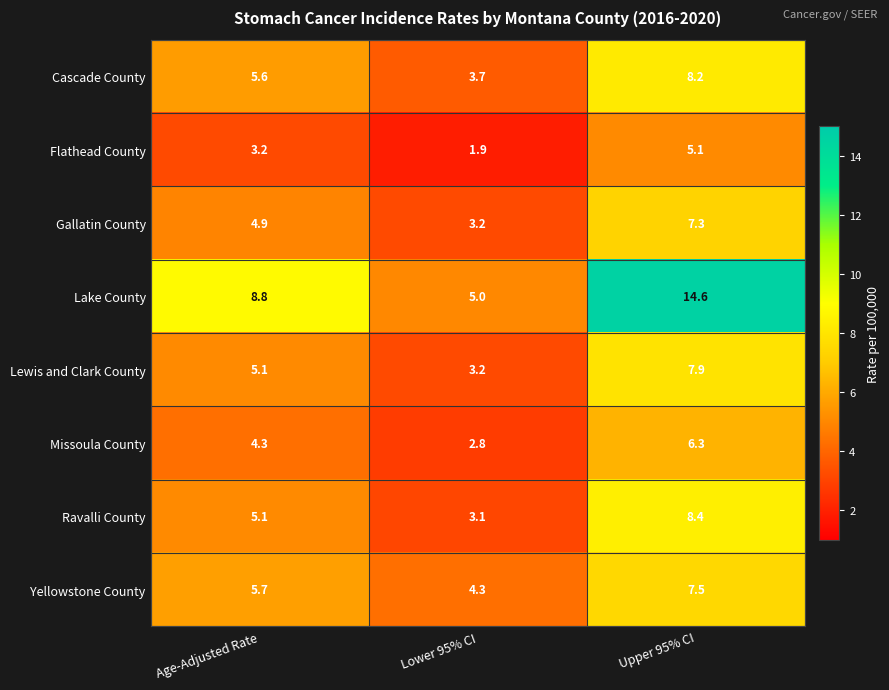

Reading right to left, transcribe all the data shown in this chart.

Cascade County: Upper 95% CI=8.2	Lower 95% CI=3.7	Age-Adjusted Rate=5.6
Flathead County: Upper 95% CI=5.1	Lower 95% CI=1.9	Age-Adjusted Rate=3.2
Gallatin County: Upper 95% CI=7.3	Lower 95% CI=3.2	Age-Adjusted Rate=4.9
Lake County: Upper 95% CI=14.6	Lower 95% CI=5.0	Age-Adjusted Rate=8.8
Lewis and Clark County: Upper 95% CI=7.9	Lower 95% CI=3.2	Age-Adjusted Rate=5.1
Missoula County: Upper 95% CI=6.3	Lower 95% CI=2.8	Age-Adjusted Rate=4.3
Ravalli County: Upper 95% CI=8.4	Lower 95% CI=3.1	Age-Adjusted Rate=5.1
Yellowstone County: Upper 95% CI=7.5	Lower 95% CI=4.3	Age-Adjusted Rate=5.7